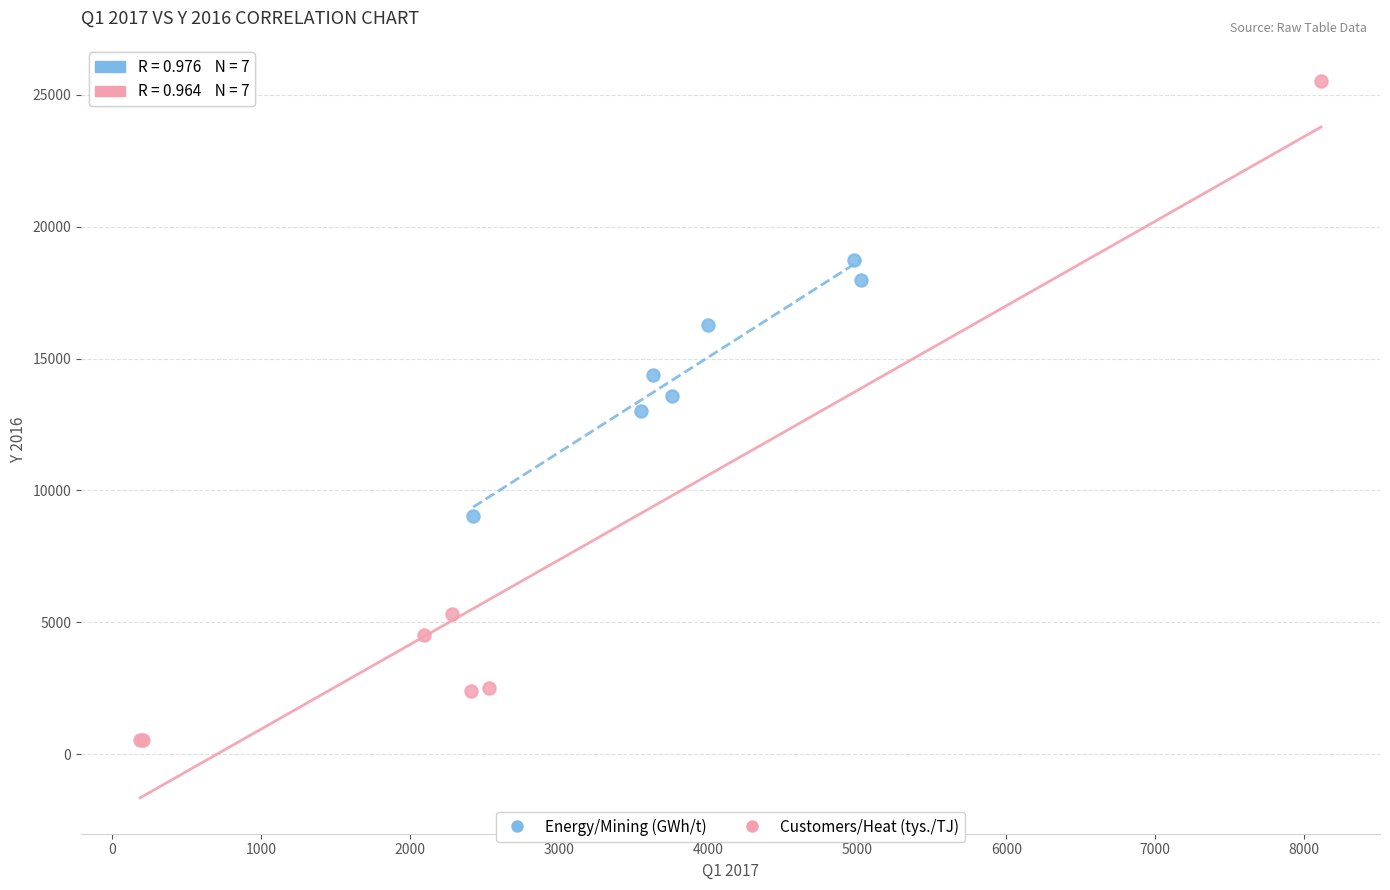

Which series contains the lowest Y value?

Customers/Heat (tys./TJ)